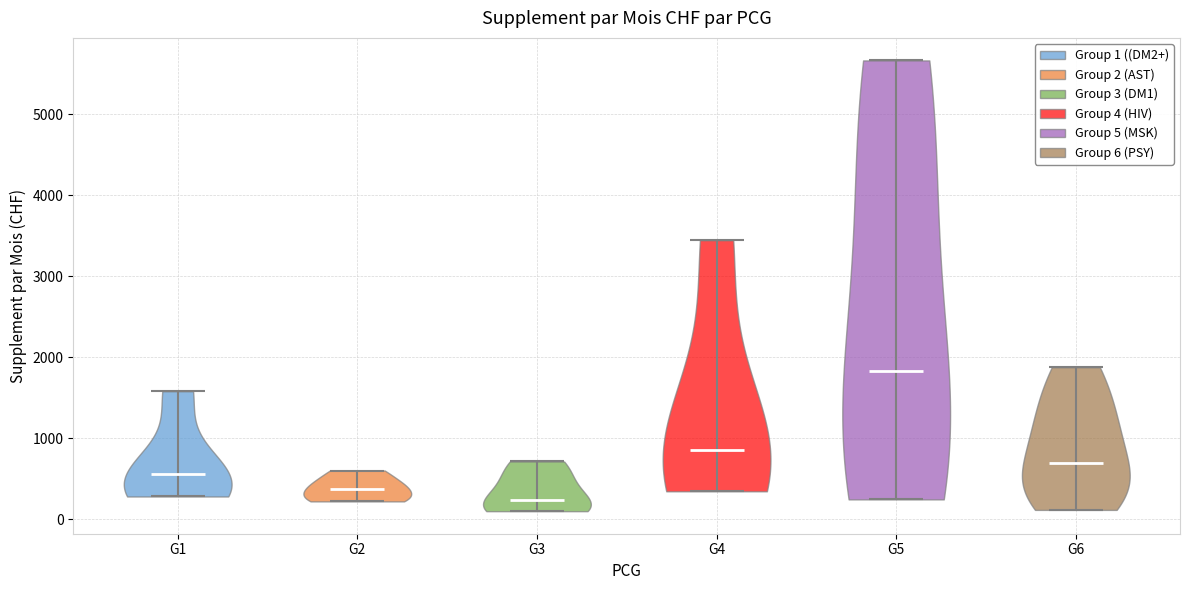

What is the highest point the violin for G6 reaches on the y-axis? The values are not printed on the chart, so give them approximately, as read against the axis.

1900